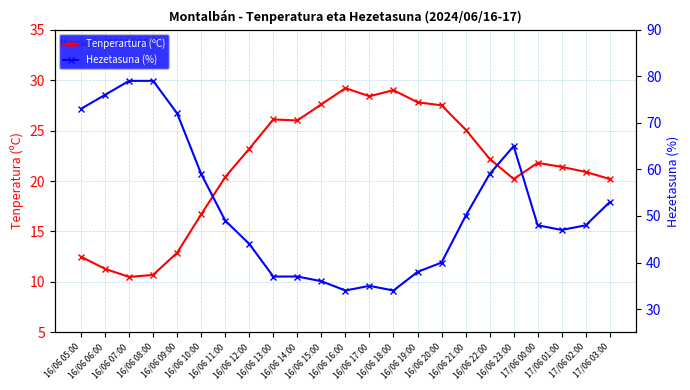

At which category does the chart reach its peak across all series?

16/06 07:00